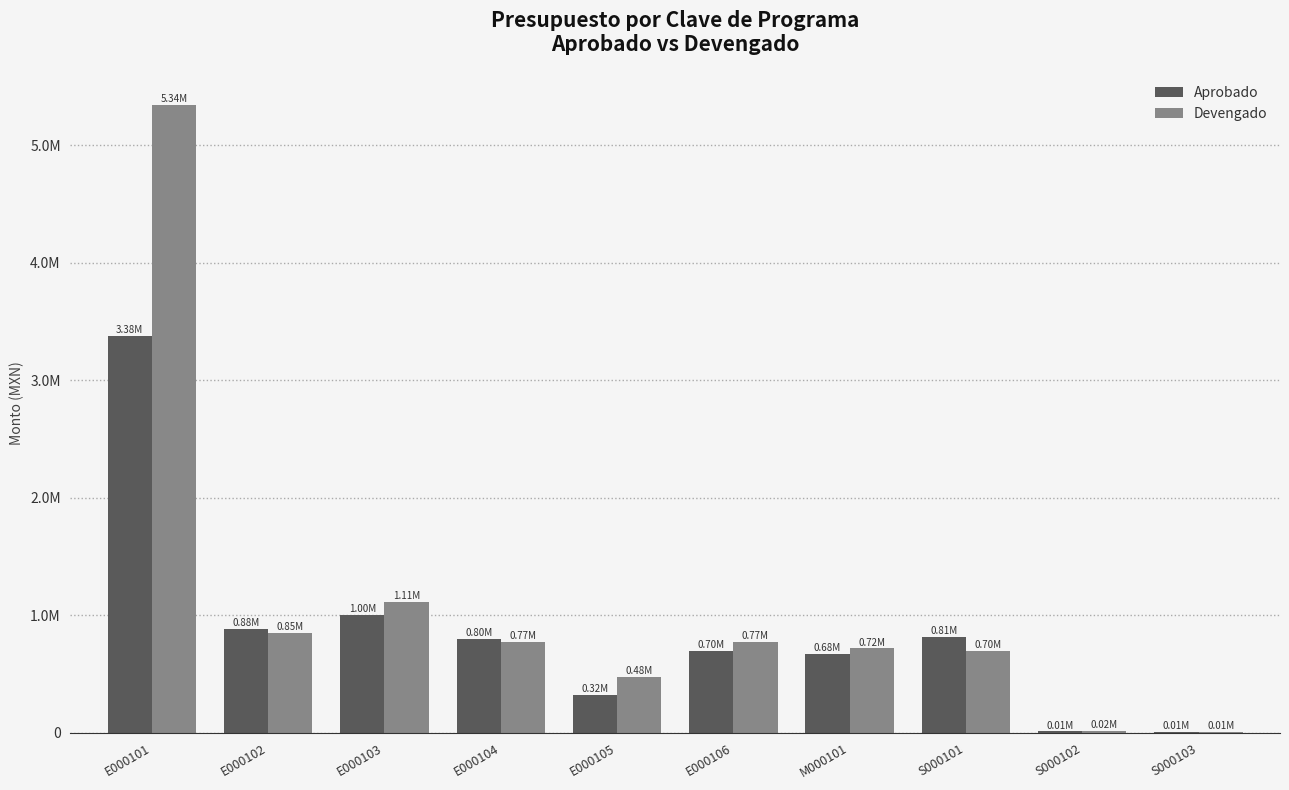

Are the bars grouped side by side (vs. stacked)?

Yes